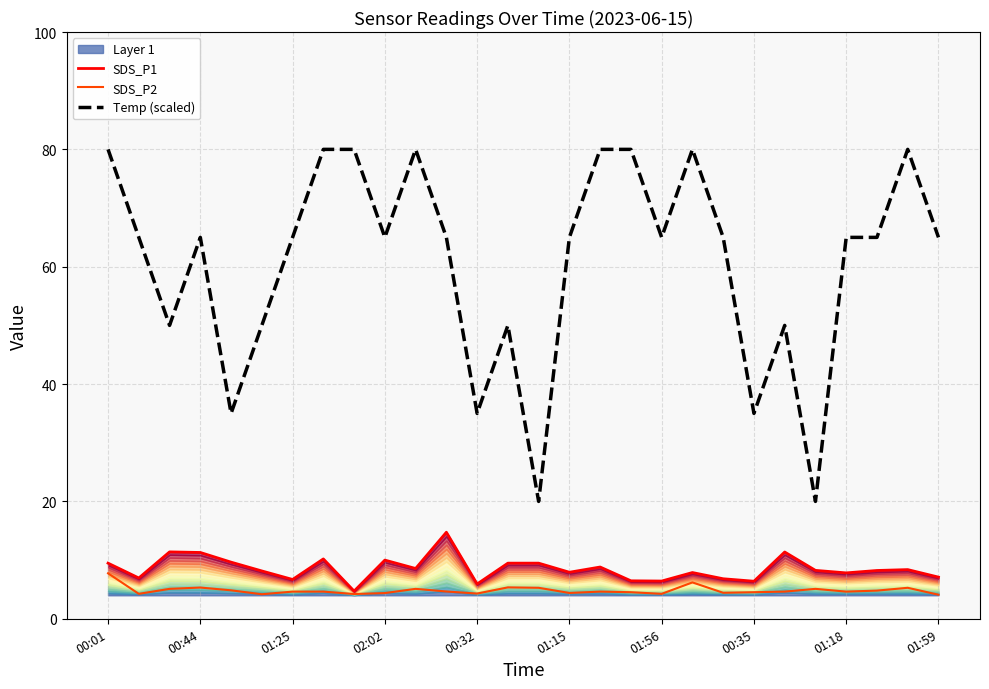

True or false: SDS_P2 and Temp (scaled) intersect in this chart.

False